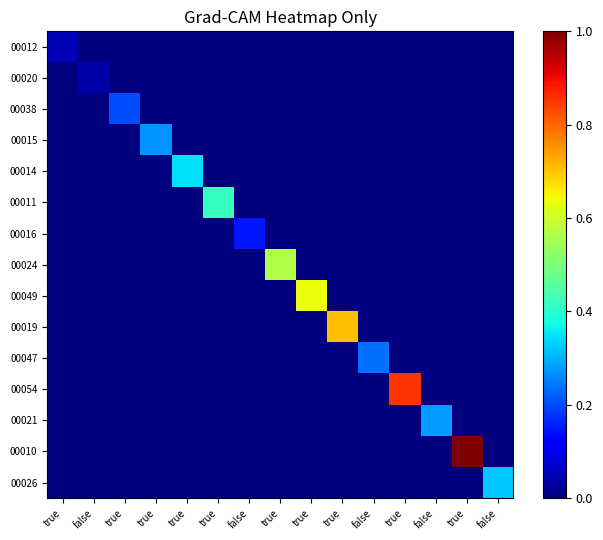

Between true and true, which is larger?

true